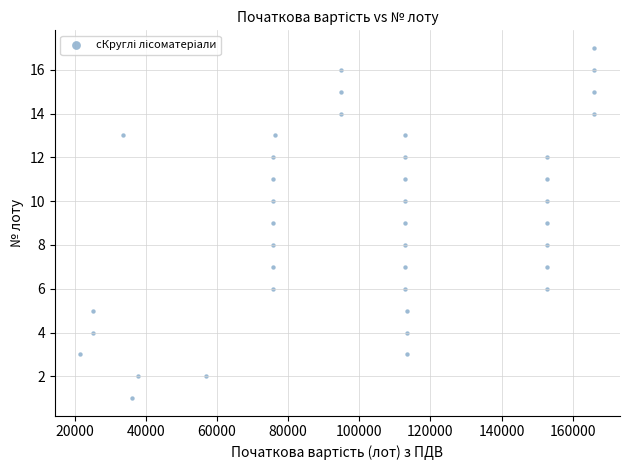

What is the range of X values (max minus min)?

144480